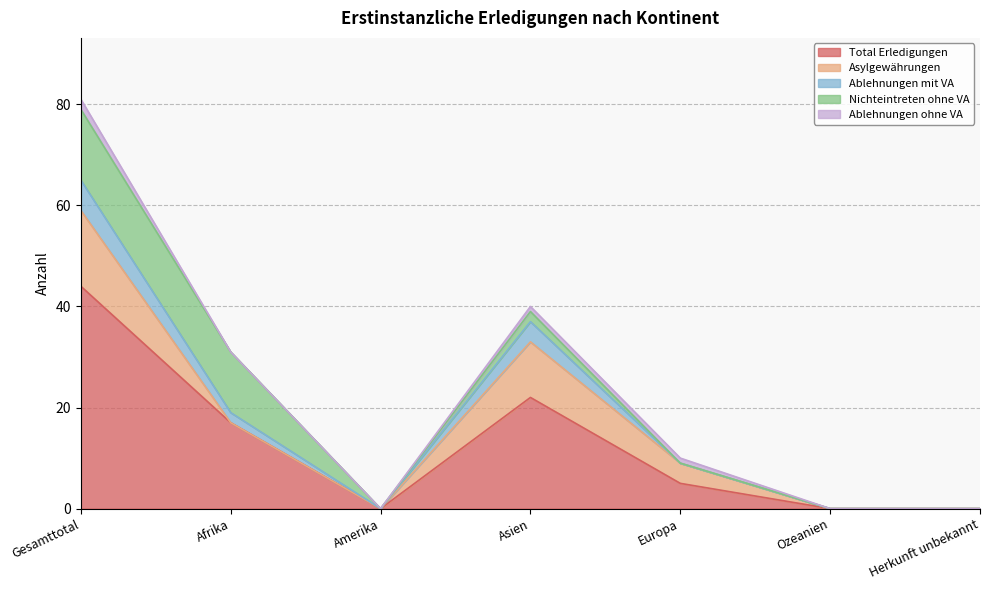

At which label does Asylgewährungen reach its peak?

Gesamttotal